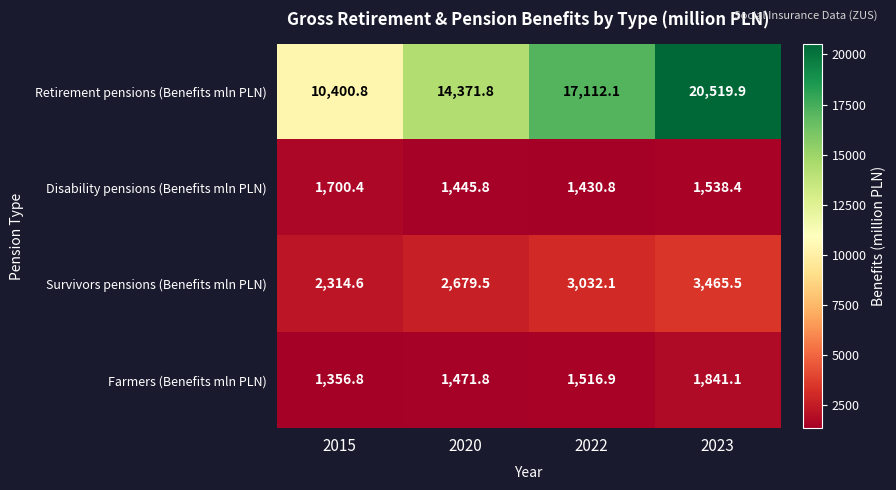

What is the sum of the Retirement pensions (Benefits mln PLN) values at 2022 and 2015?

27512.9